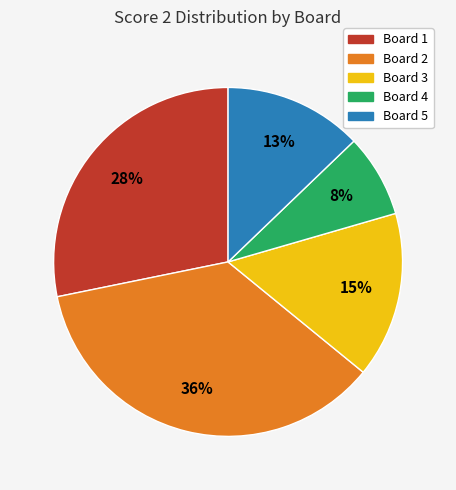

The Board 3 slice represents 15% of the pie. True or false?

True